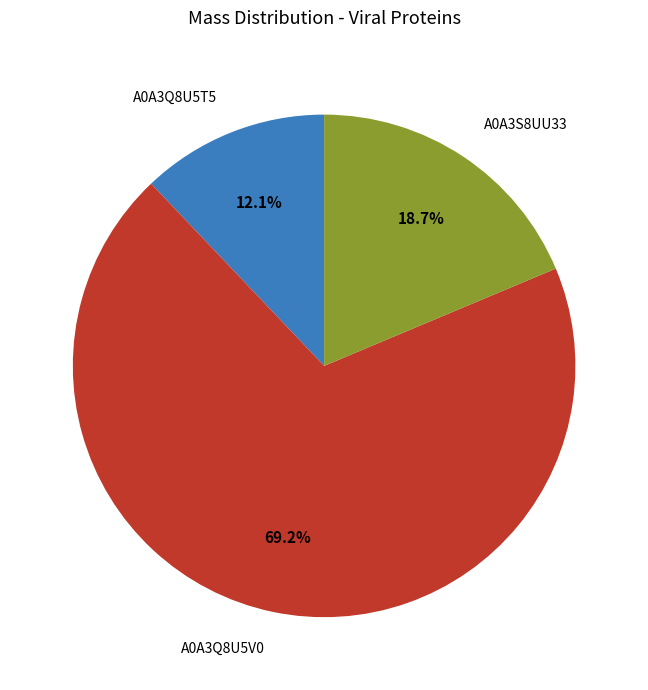

The A0A3Q8U5T5 slice represents 27% of the pie. True or false?

False